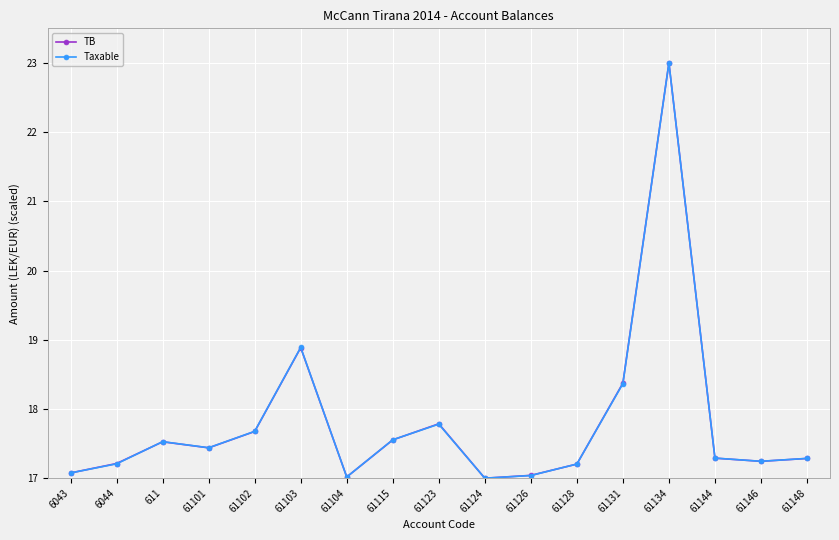

Between 61104 and 61128, which series saw the biggest shift?

Taxable